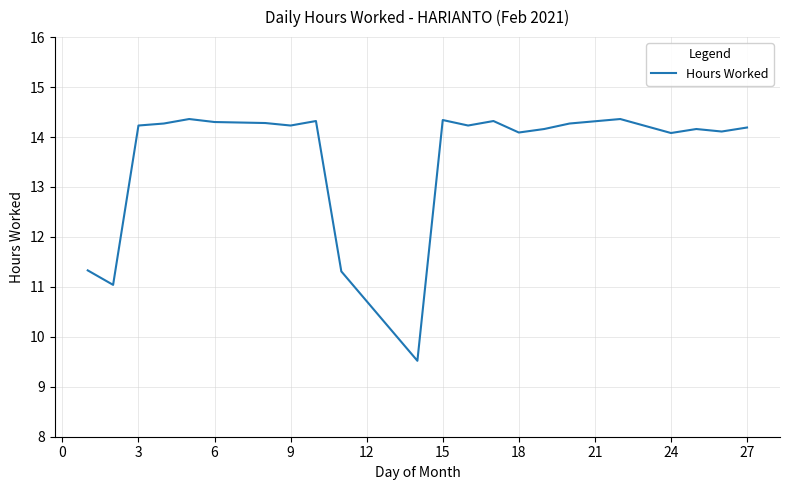

What is the smallest value displayed?

9.5